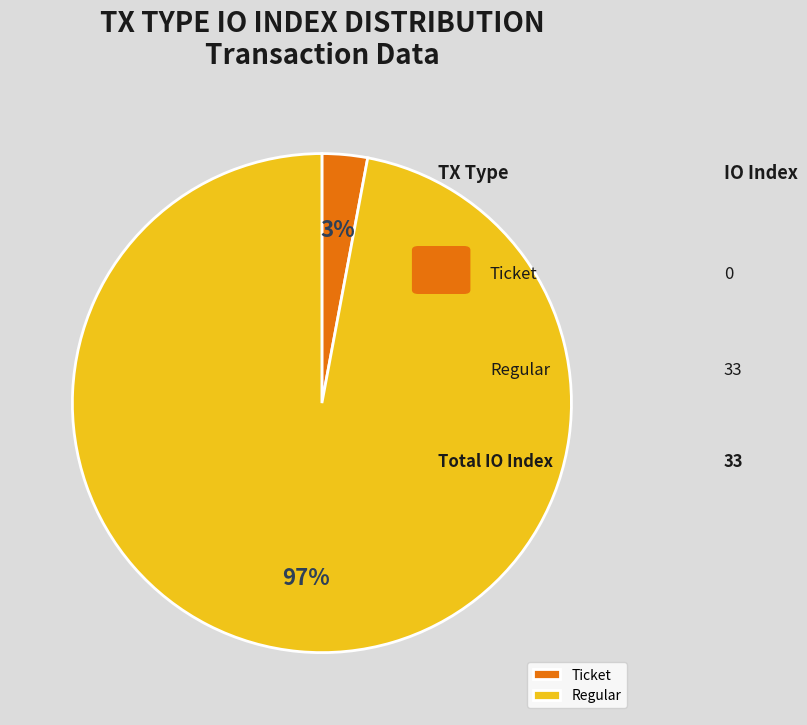

Which category accounts for the majority?

Regular